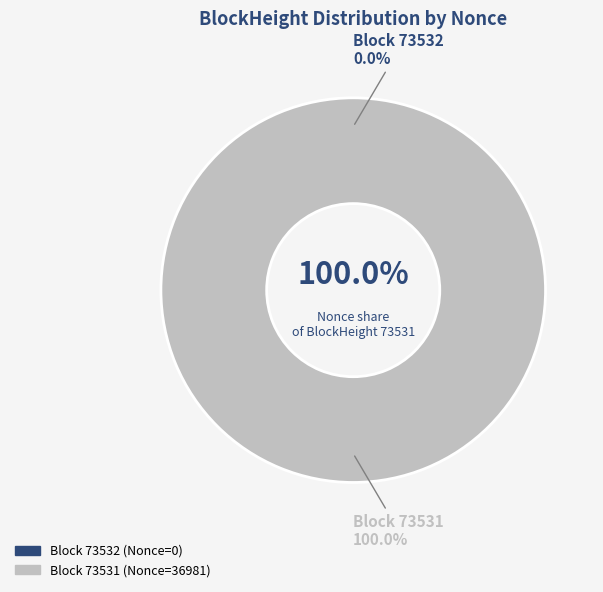

Rank the categories by value from lowest to highest.

73532, 73531